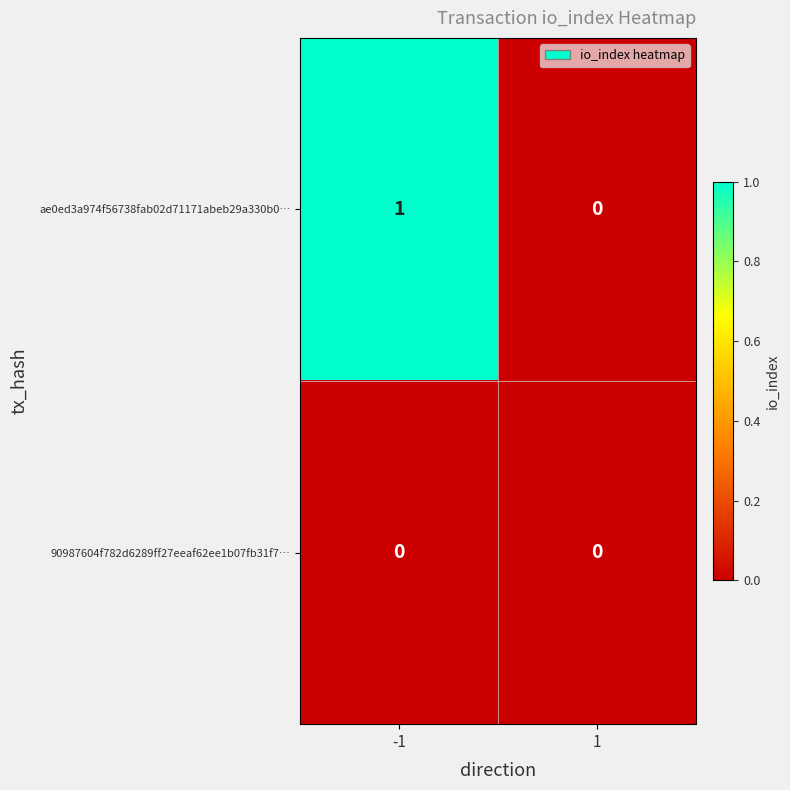

Is the value of 90987604f782d6289ff27eeaf62ee1b07fb31f7… at -1 greater than the value of ae0ed3a974f56738fab02d71171abeb29a330b0… at -1?

No